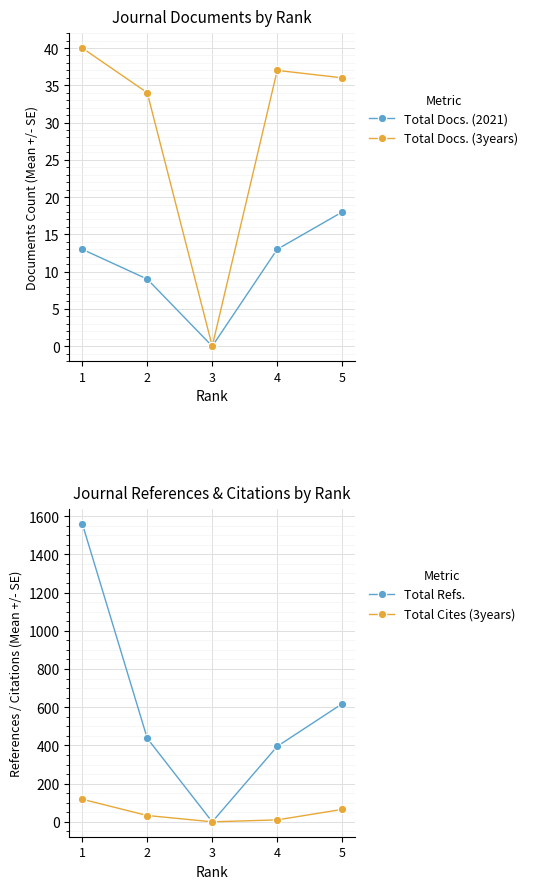

True or false: Total Docs. (2021) and Total Cites (3years) cross at least once.

True